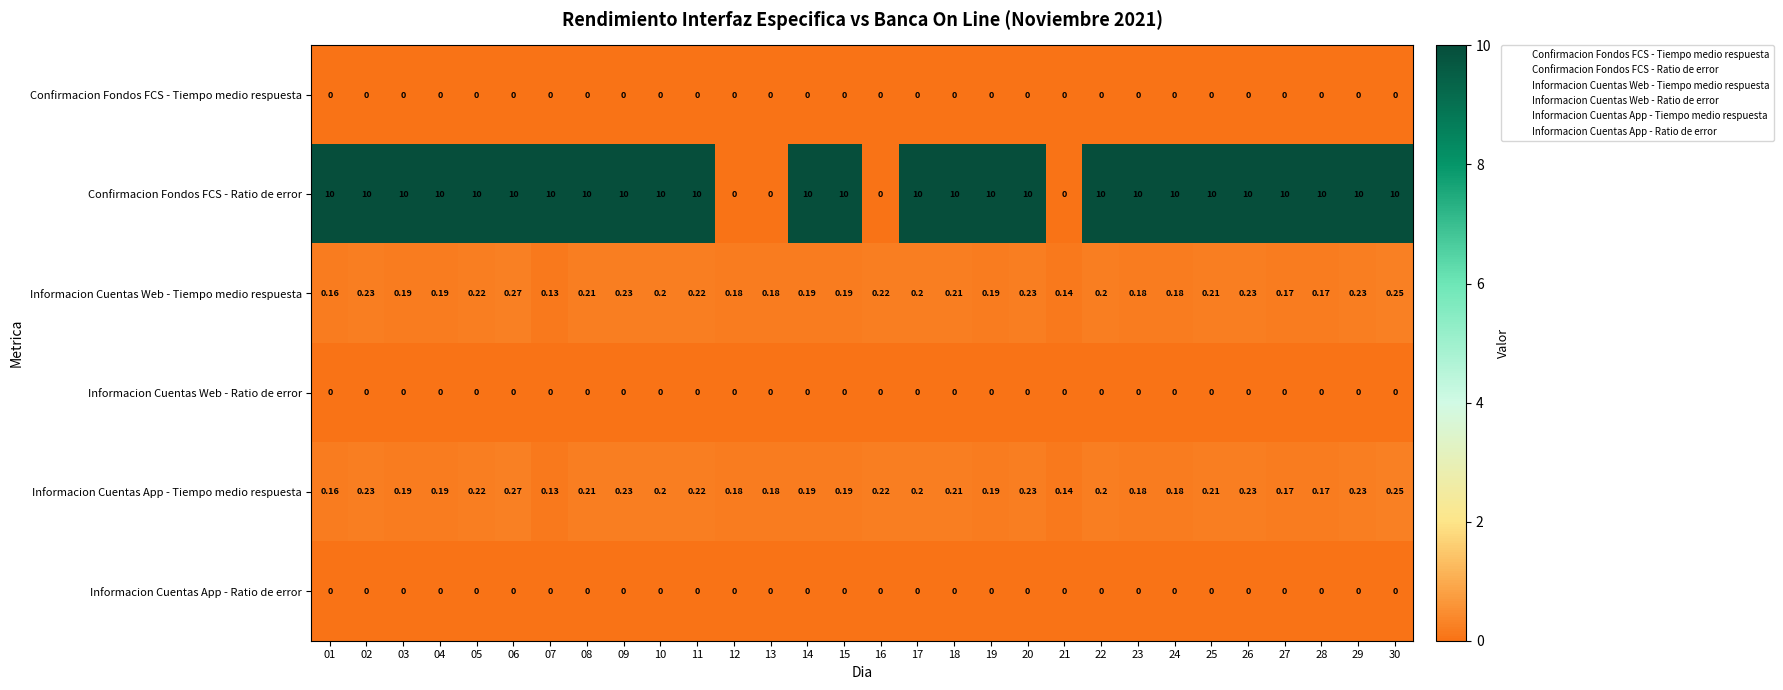

Is the value of Confirmacion Fondos FCS - Ratio de error at 14 greater than the value of Informacion Cuentas App - Tiempo medio respuesta at 02?

Yes